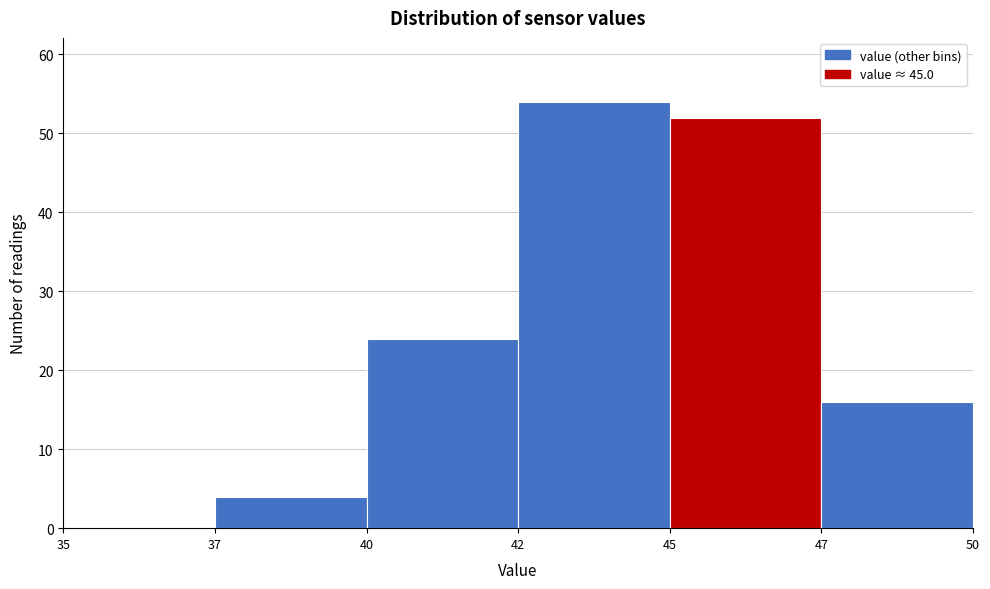

Reading left to right, list all the values displayed in this chart.

35=0	37=4	40=24	42=54	45=52	47=16